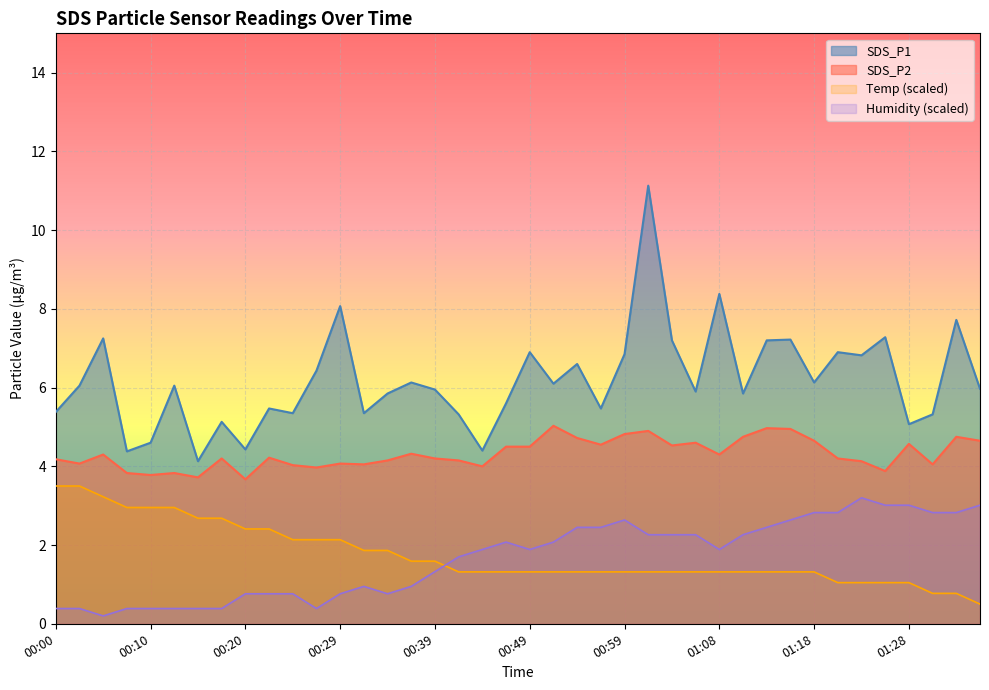

What is the highest value of the SDS_P1 series?

11.1